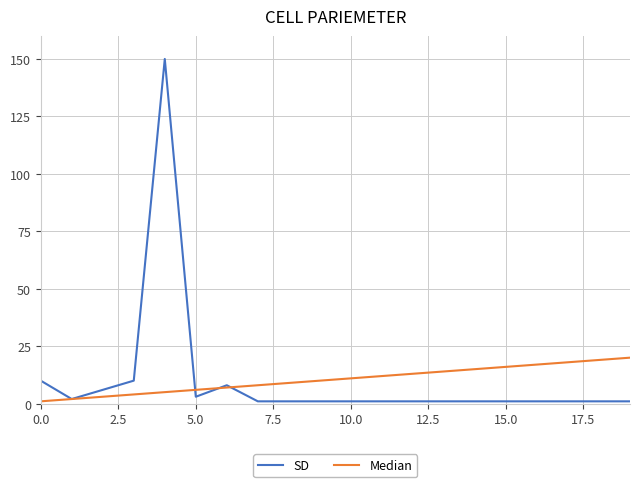

Rank the series by their maximum value, from lowest to highest.

Median, SD